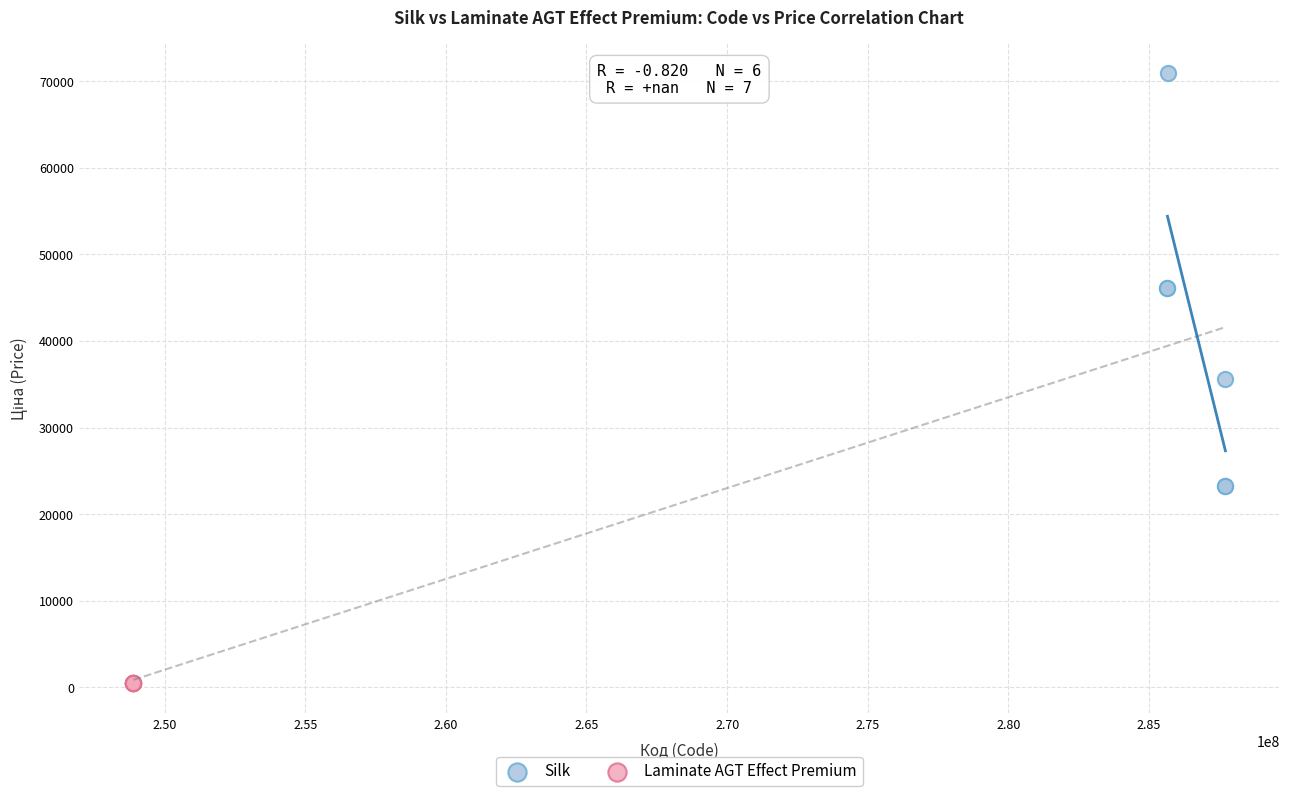

Which series contains the highest Y value?

Silk